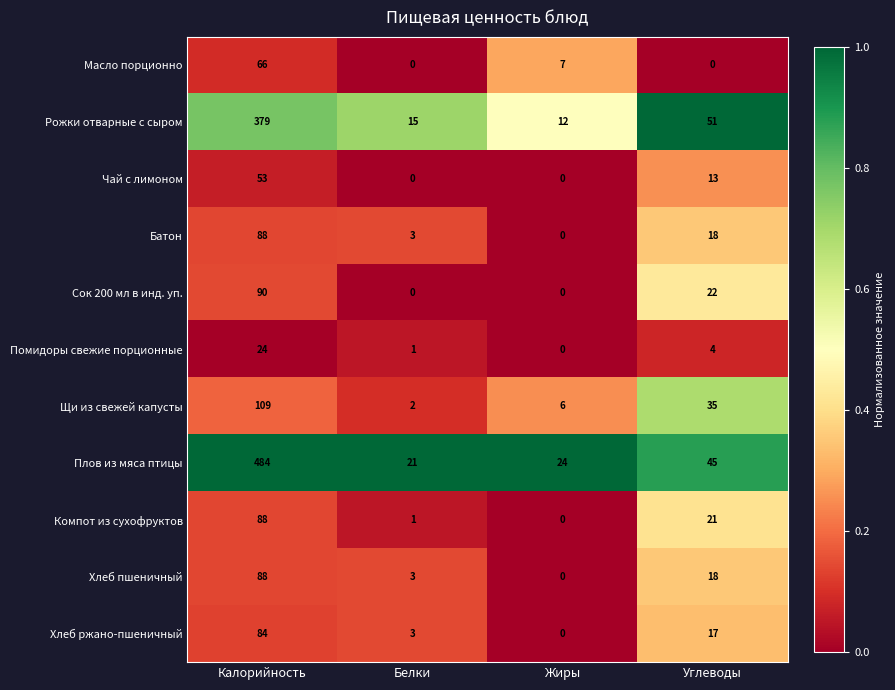

At how many categories does at least one series exceed 0?

4